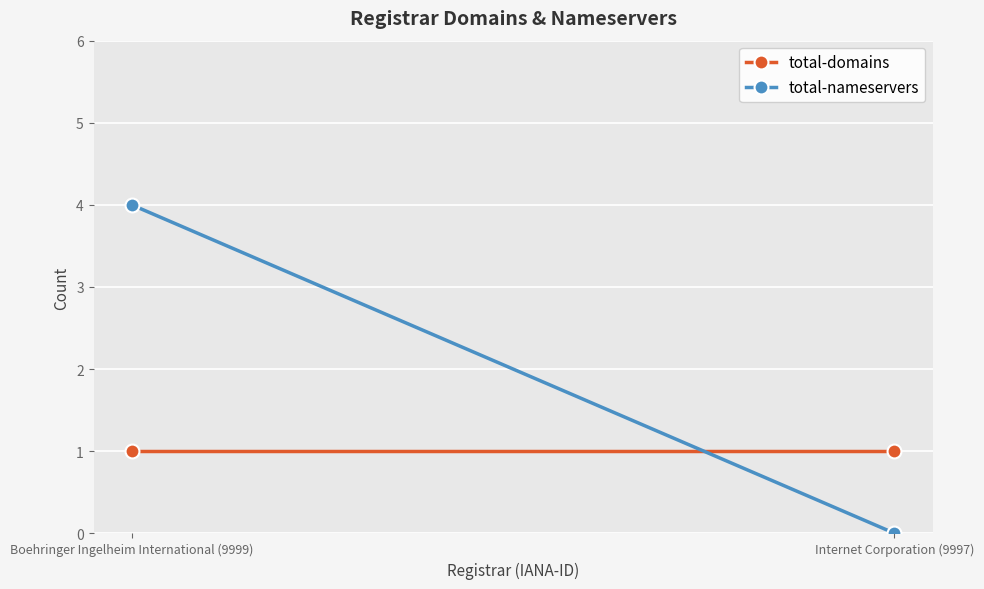

The value of total-domains at Internet Corporation (9997) is 1. True or false?

True